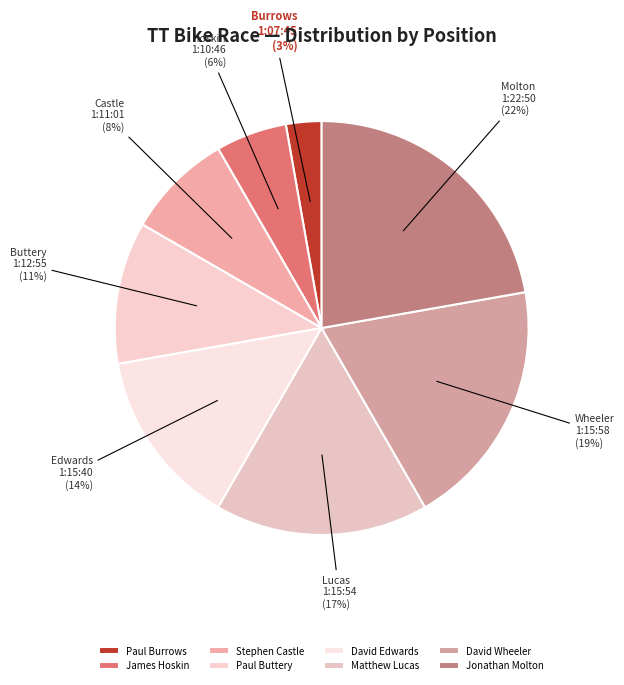

Combined, do David Wheeler and Matthew Lucas account for over 50%?

No